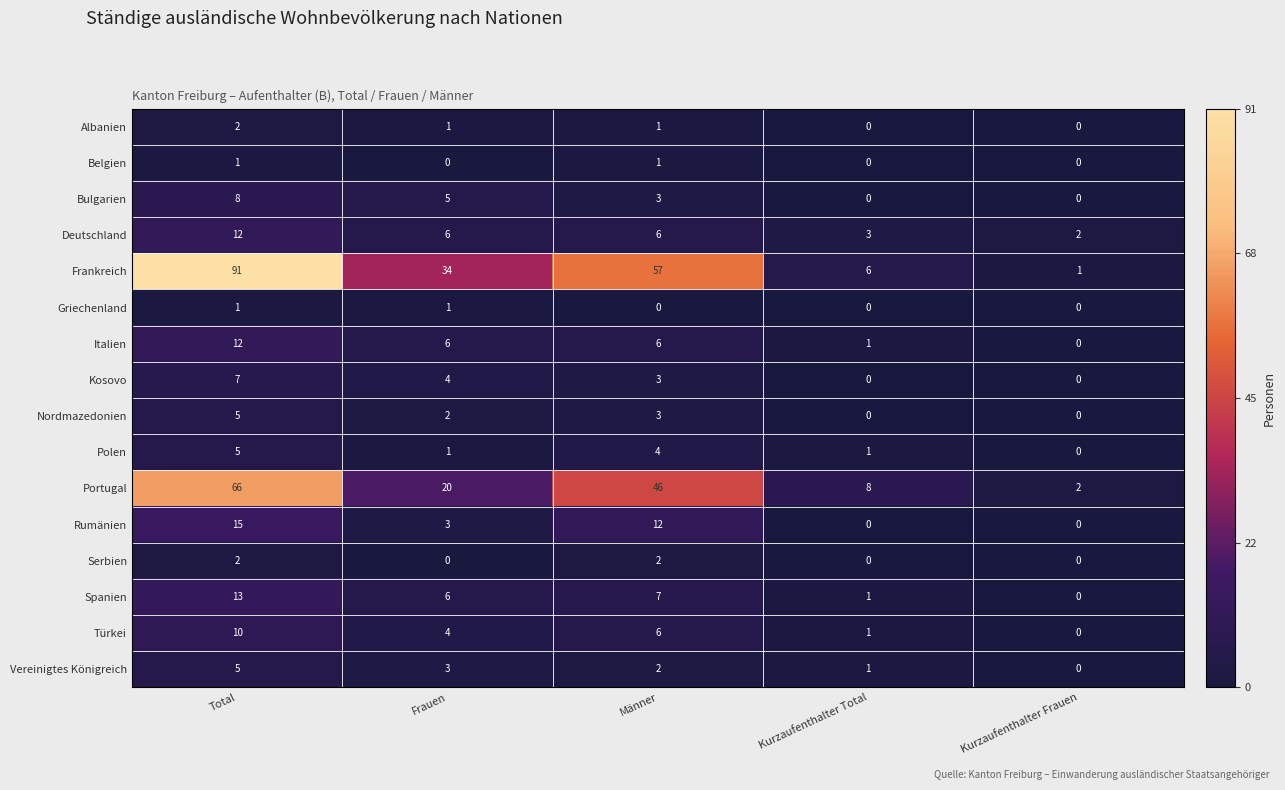

What is the spread (max minus min) of values at Frauen?

34